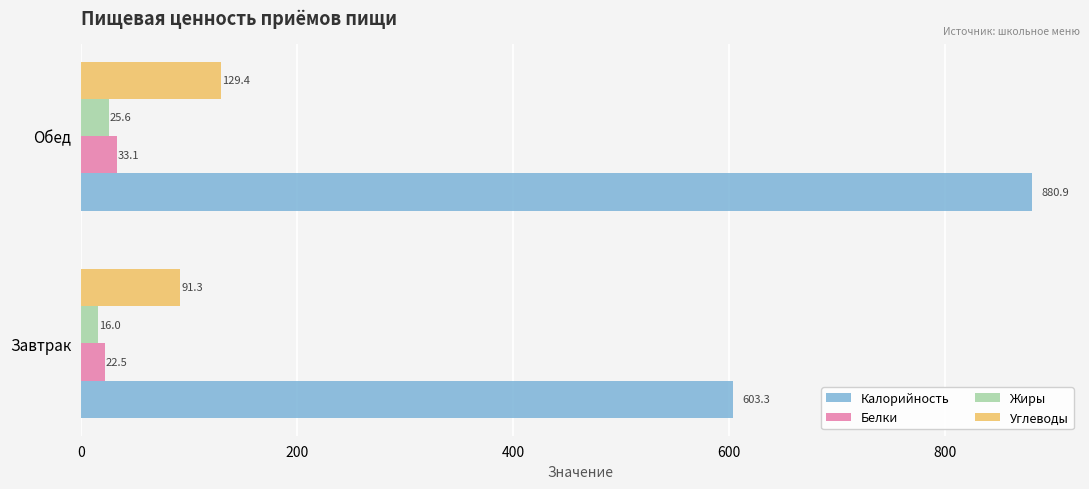

What is the greatest value displayed?

880.9